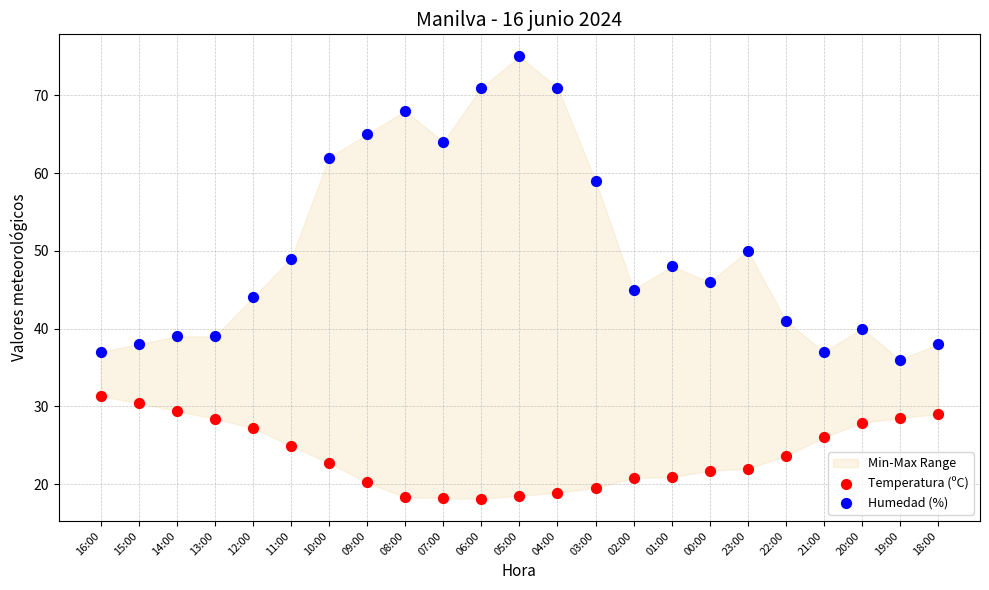

In the Humedad (%) series, what Y value is closest to 55?

59.0